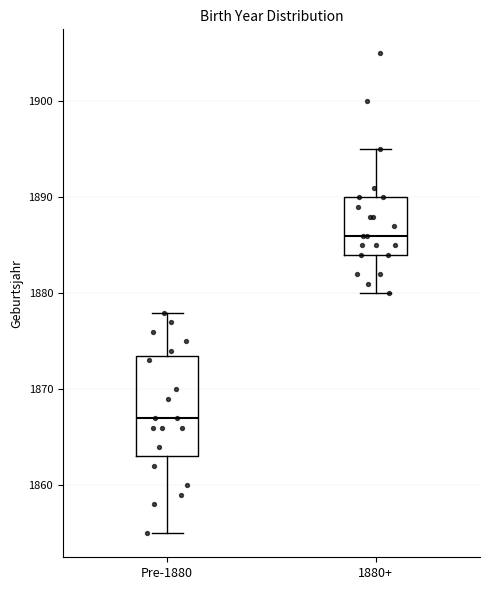

Reading left to right, transcribe this box plot: for each box, give where its median line is, the range the box spans, and where its two whiskers end, as read against the y-axis. The values are not printed on the chart, so give them approximately, as read against the axis.

Pre-1880: median 1867, box 1863 to 1874, whiskers 1855 to 1878
1880+: median 1886, box 1884 to 1890, whiskers 1880 to 1895